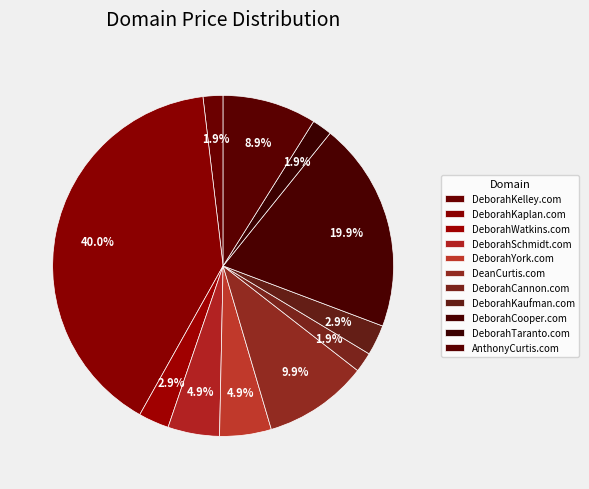

To the nearest percent, what percentage of the pie is DeborahCannon.com?

2%